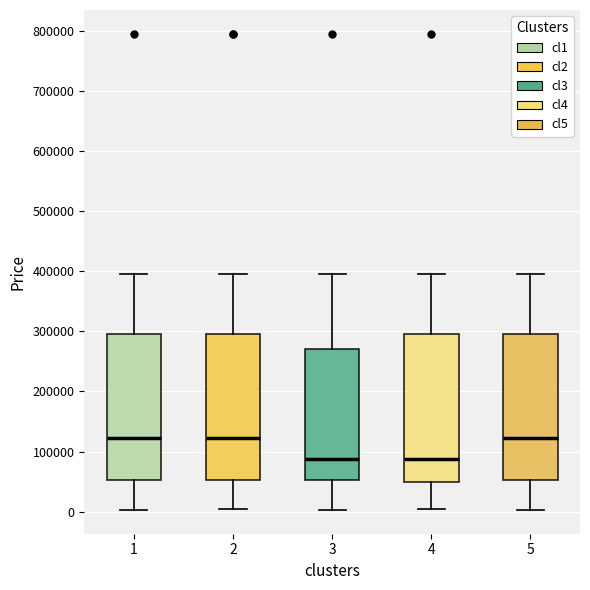

Reading left to right, read every box against the y-axis: the position of its median line, the range the box covers, and the ends of its whiskers. The values are not printed on the chart, so give them approximately, as read against the axis.

1: median 120000, box 50000 to 290000, whiskers 0 to 390000
2: median 120000, box 50000 to 290000, whiskers 0 to 390000
3: median 90000, box 50000 to 270000, whiskers 0 to 390000
4: median 90000, box 50000 to 290000, whiskers 0 to 390000
5: median 120000, box 50000 to 290000, whiskers 0 to 390000